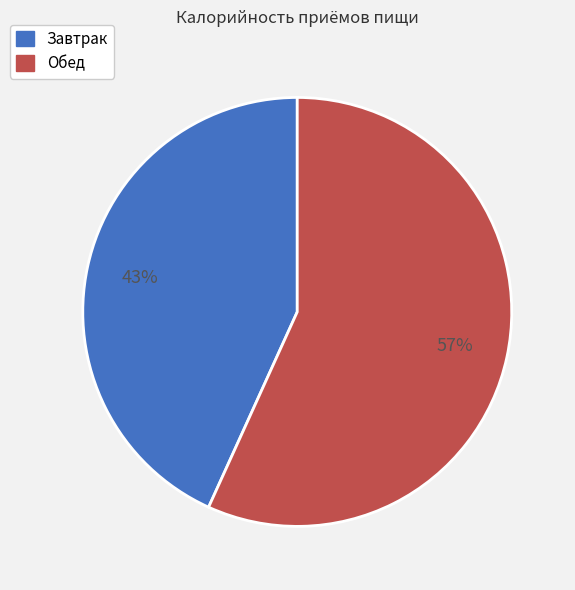

Which category accounts for the majority?

Обед